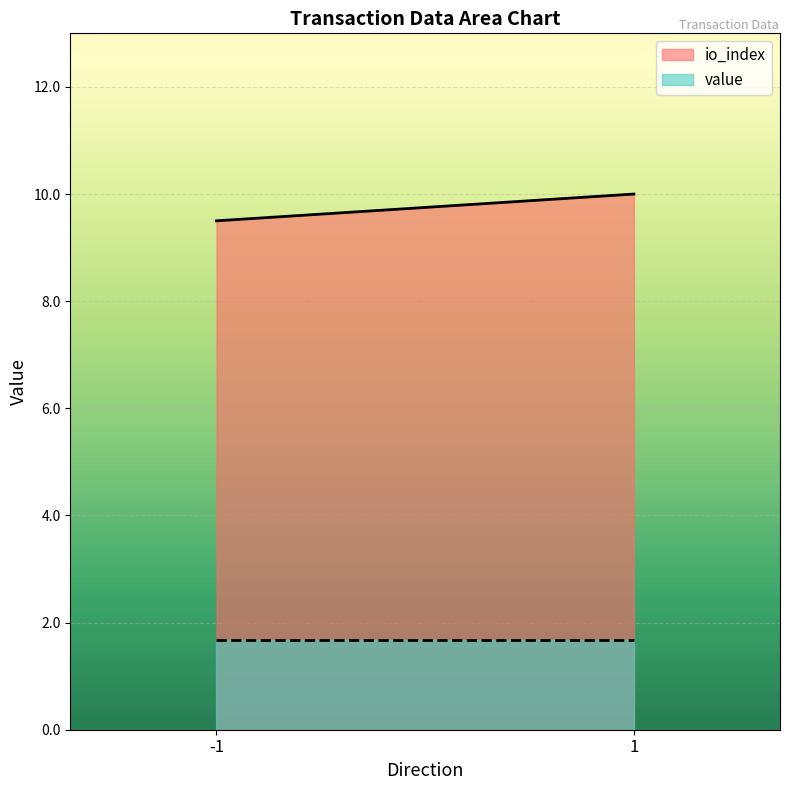

What is the difference between the highest and lowest values at 1?

8.3